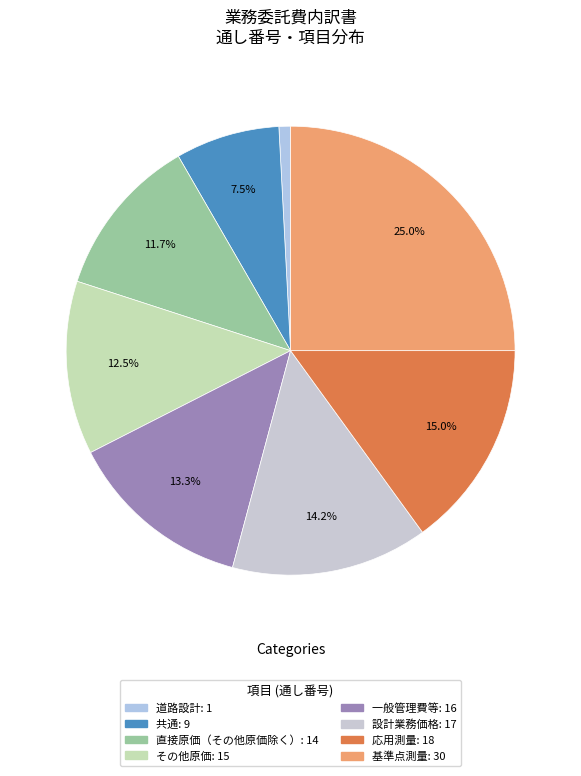

Which has a higher value, 一般管理費等 or 設計業務価格?

設計業務価格